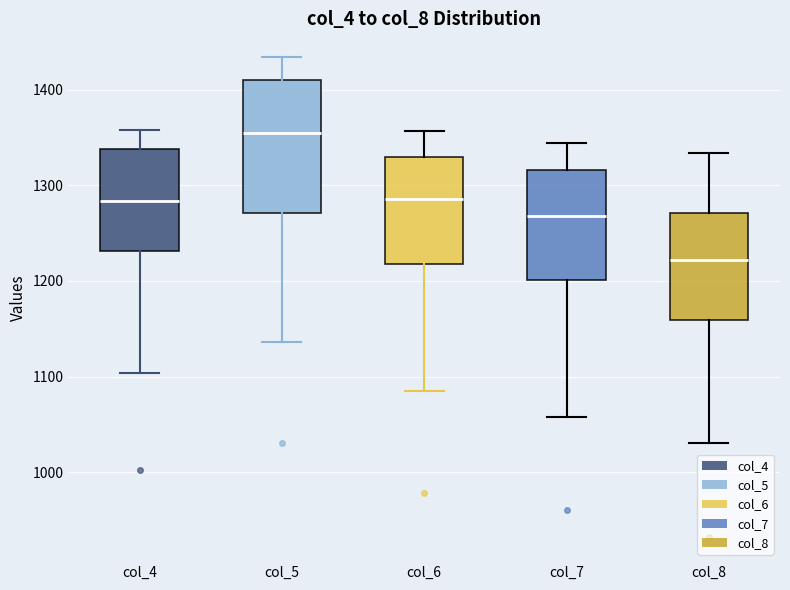

Reading left to right, transcribe this box plot: for each box, give where its median line is, the range the box spans, and where its two whiskers end, as read against the y-axis. The values are not printed on the chart, so give them approximately, as read against the axis.

col_4: median 1280, box 1230 to 1340, whiskers 1100 to 1360
col_5: median 1360, box 1270 to 1410, whiskers 1140 to 1430
col_6: median 1290, box 1220 to 1330, whiskers 1090 to 1360
col_7: median 1270, box 1200 to 1320, whiskers 1060 to 1340
col_8: median 1220, box 1160 to 1270, whiskers 1030 to 1330